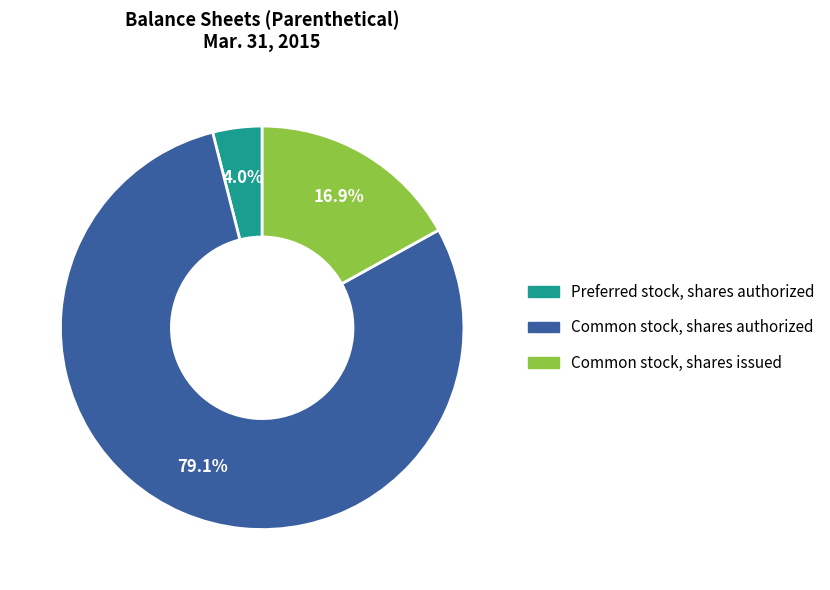

Is there any slice that represents more than half of the pie?

Yes